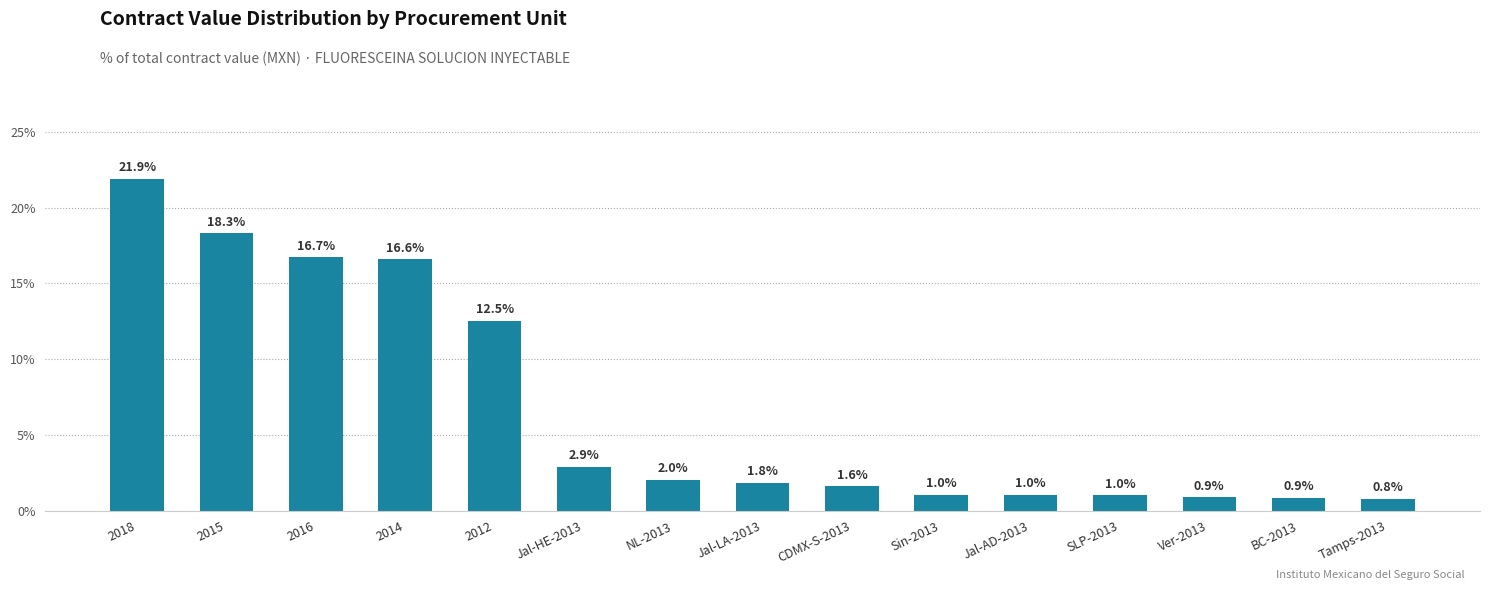

Count the number of data series in this chart.

1